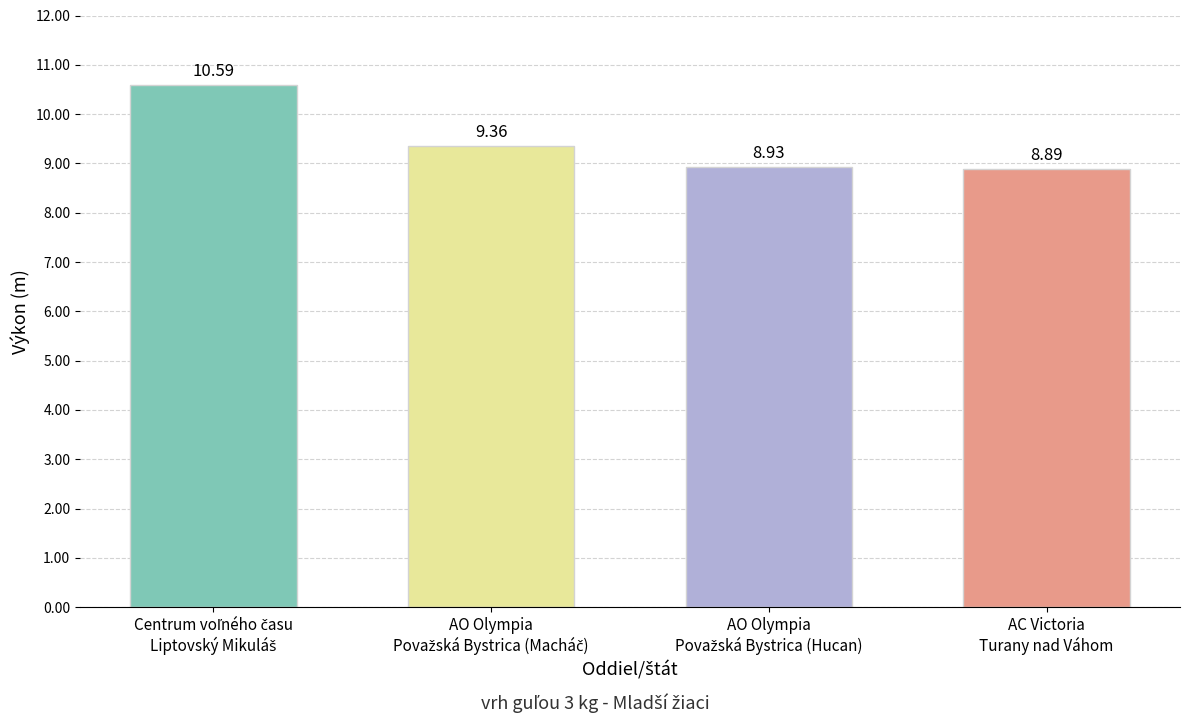

What is the difference between the maximum and minimum values?

1.7